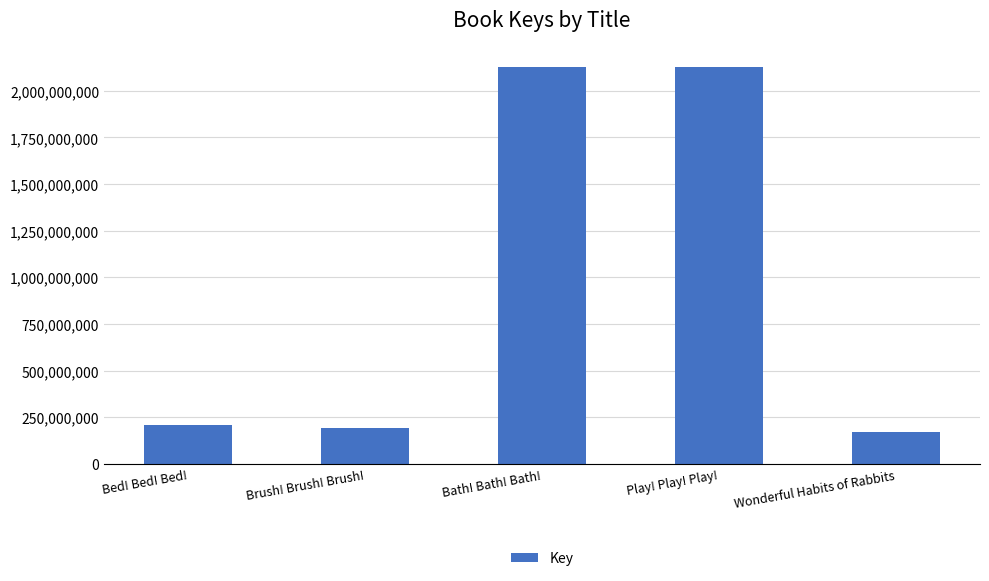

What is the label of the 3rd bar from the right?

Bath! Bath! Bath!